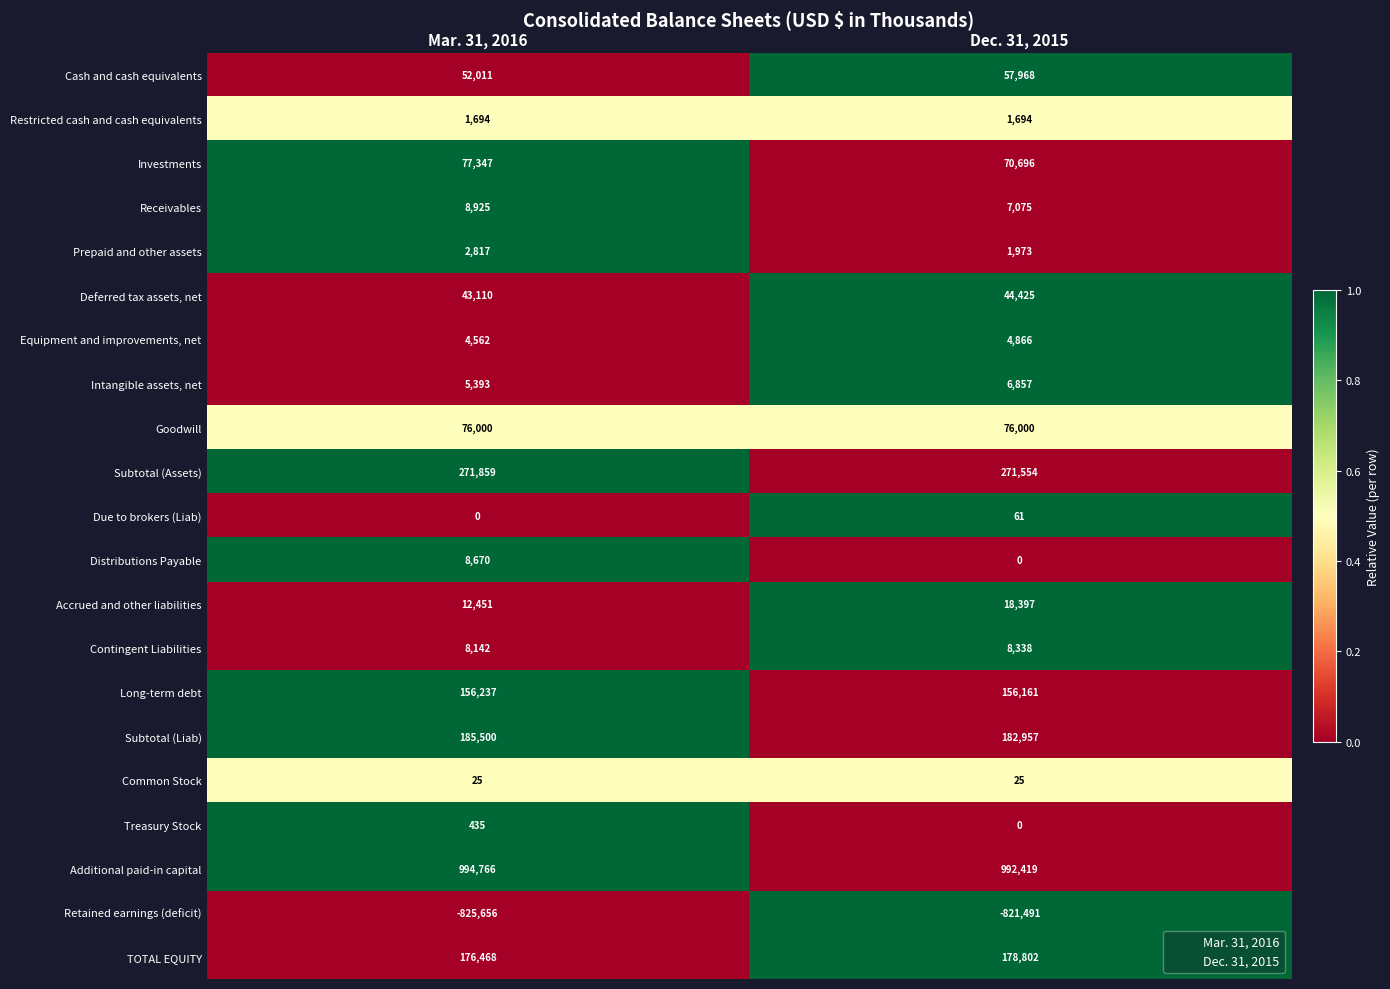

Rank the series by their maximum value, from lowest to highest.

Retained earnings (deficit), Common Stock, Due to brokers (Liab), Treasury Stock, Restricted cash and cash equivalents, Prepaid and other assets, Equipment and improvements, net, Intangible assets, net, Contingent Liabilities, Distributions Payable, Receivables, Accrued and other liabilities, Deferred tax assets, net, Cash and cash equivalents, Goodwill, Investments, Long-term debt, TOTAL EQUITY, Subtotal (Liab), Subtotal (Assets), Additional paid-in capital